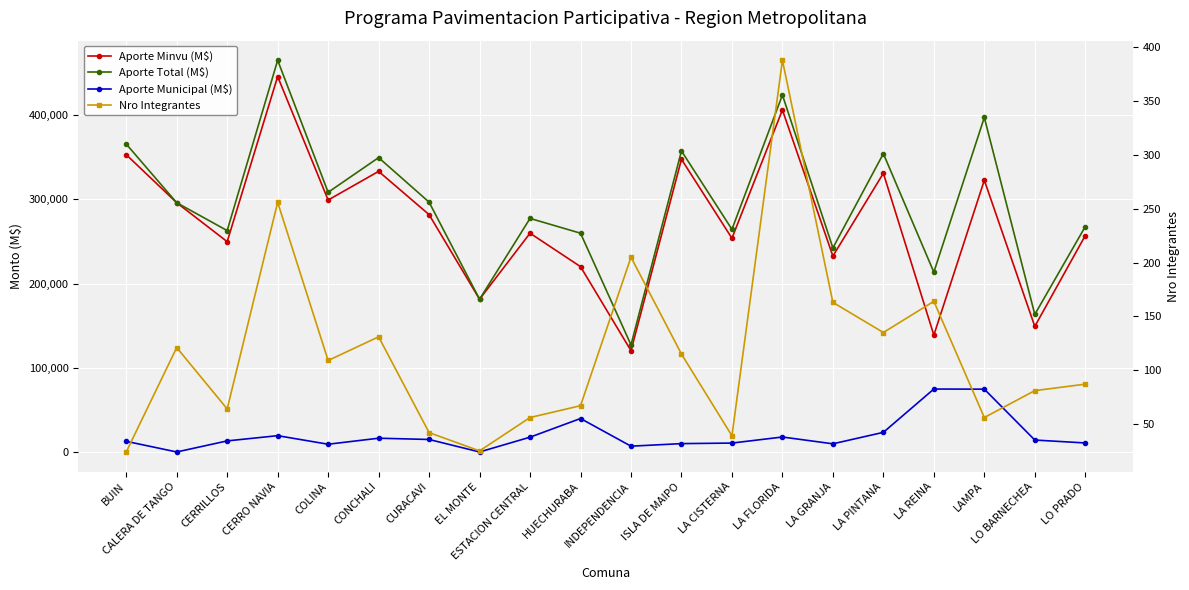

Between CONCHALI and HUECHURABA, which series saw the biggest shift?

Aporte Minvu (M$)